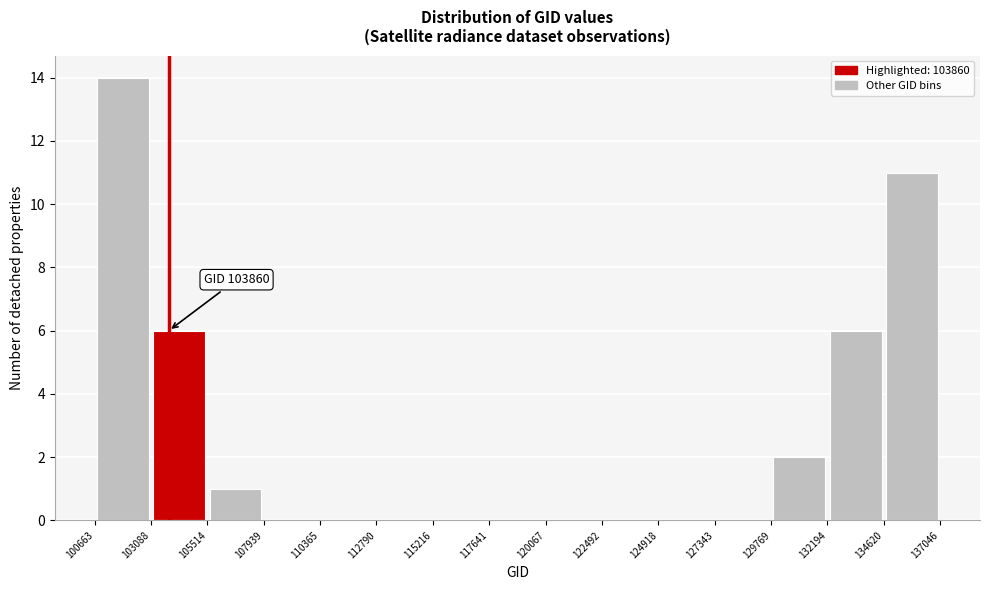

Which range on the x-axis has the tallest bar?

100663 to 103088